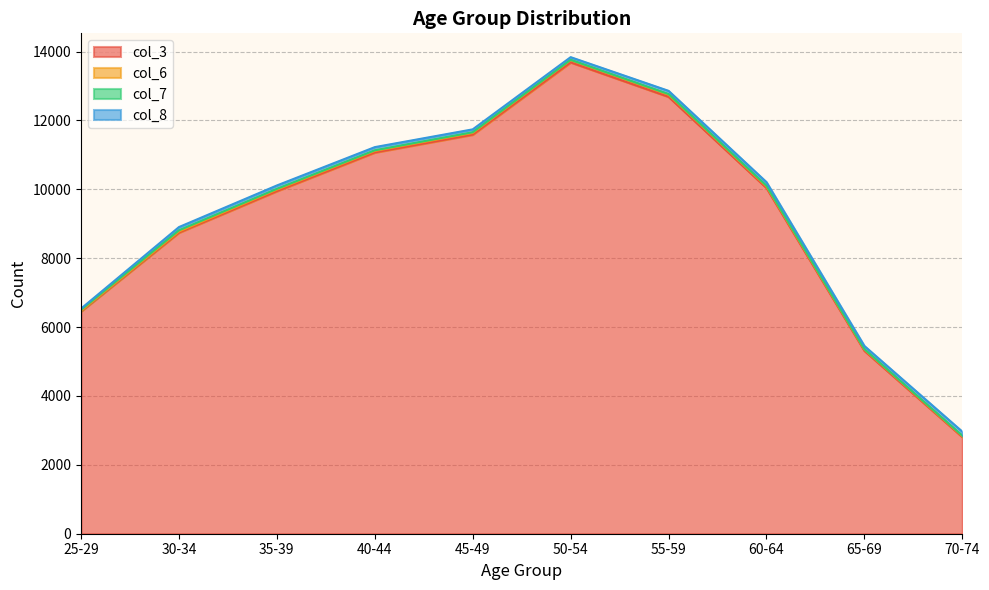

Is the value of col_8 at 55-59 greater than the value of col_6 at 45-49?

Yes